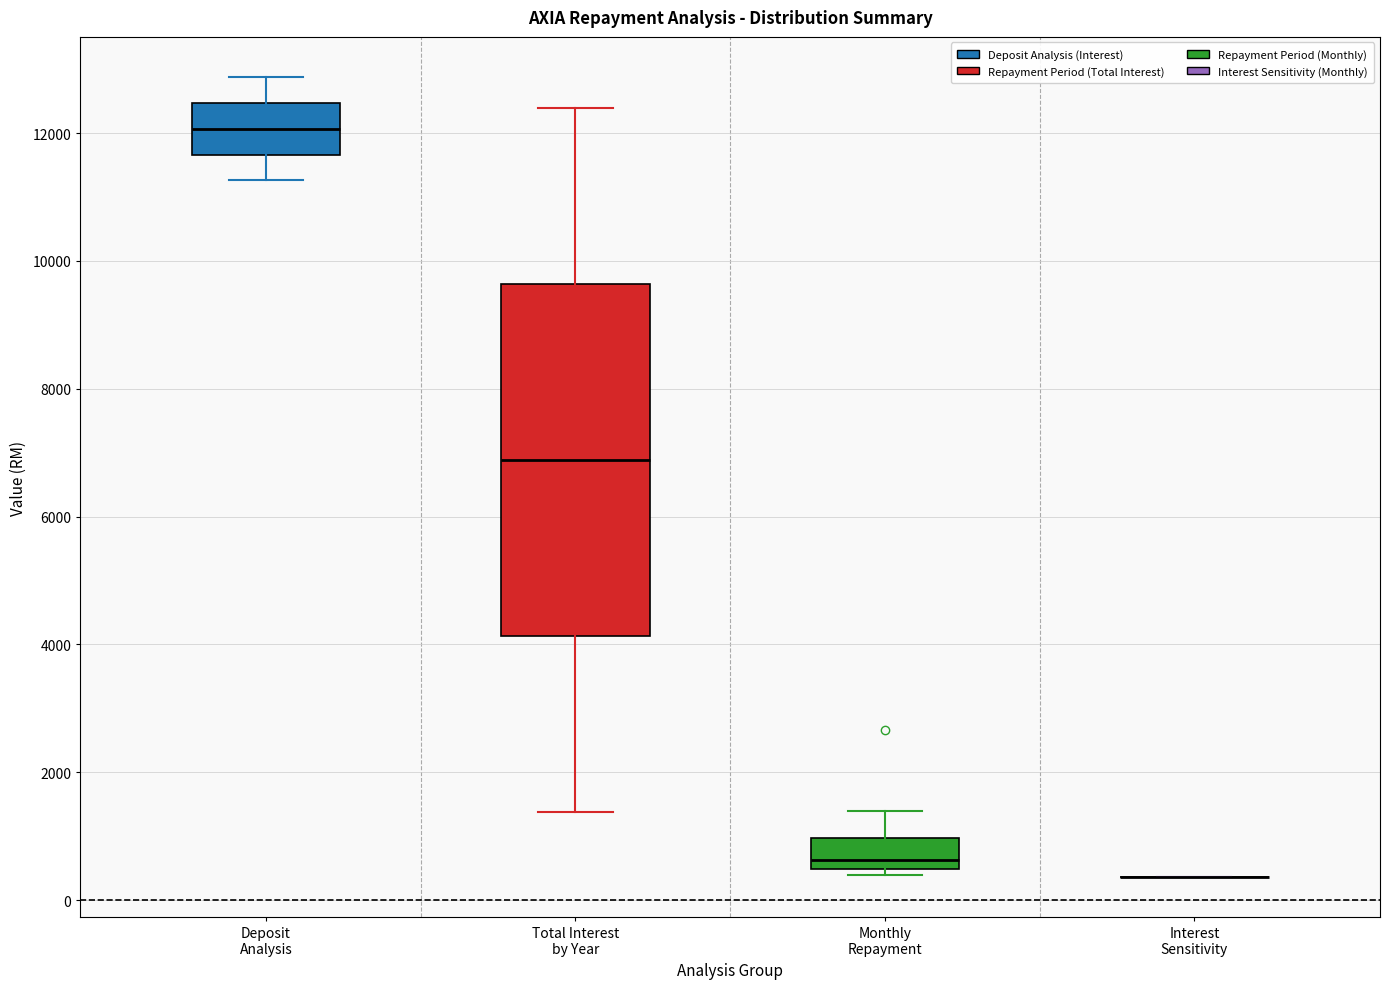

Reading left to right, transcribe this box plot: for each box, give where its median line is, the range the box spans, and where its two whiskers end, as read against the y-axis. The values are not printed on the chart, so give them approximately, as read against the axis.

Deposit Analysis: median 12000, box 11600 to 12400, whiskers 11200 to 12800
Total Interest by Year: median 6800, box 4200 to 9600, whiskers 1400 to 12400
Monthly Repayment: median 600, box 400 to 1000, whiskers 400 (just below the box's lower edge) to 1400
Interest Sensitivity: box collapsed to a line at 400, whiskers 400 to 400